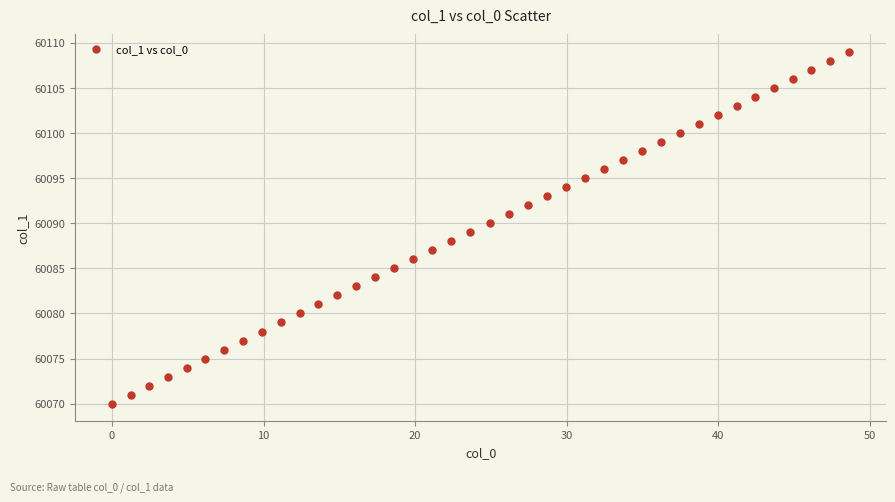

What is the range of Y values (max minus min)?

39